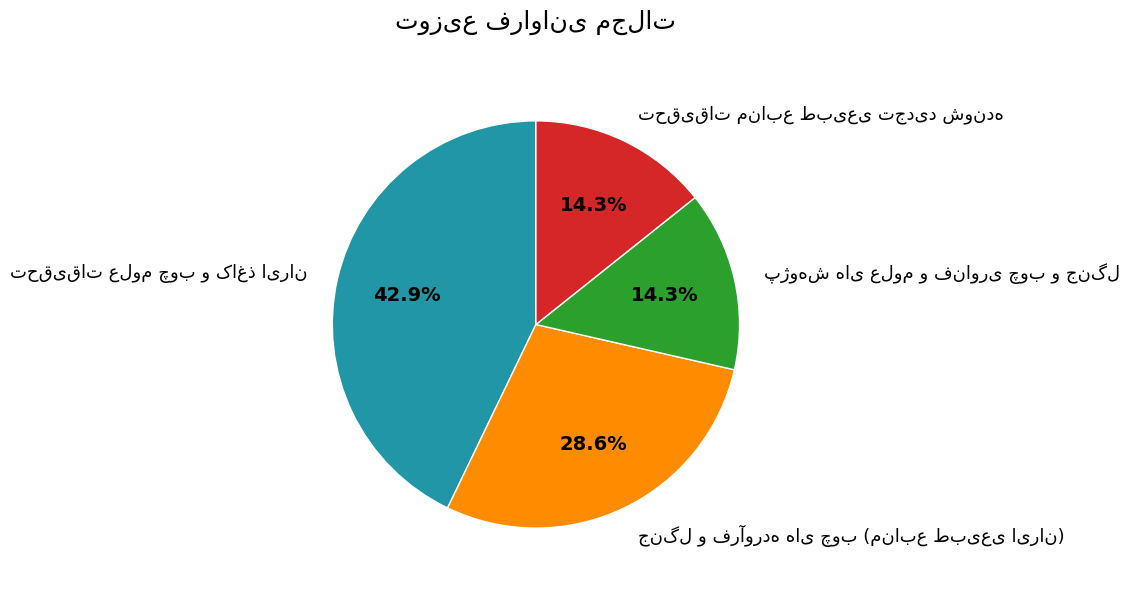

How many slices are in this pie chart?

4